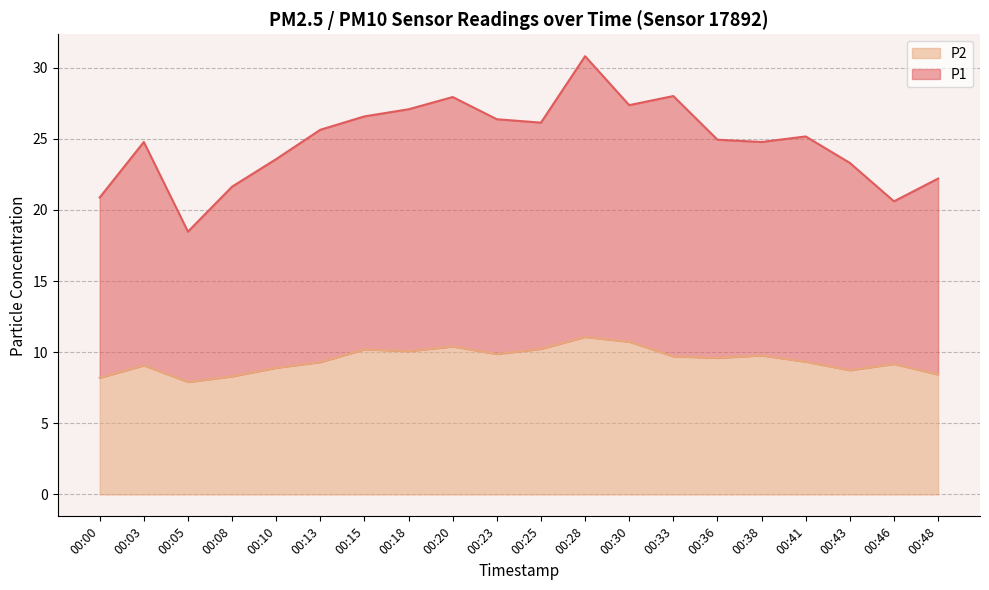

What is the value of the P1 point at the 8th from the left?

27.1